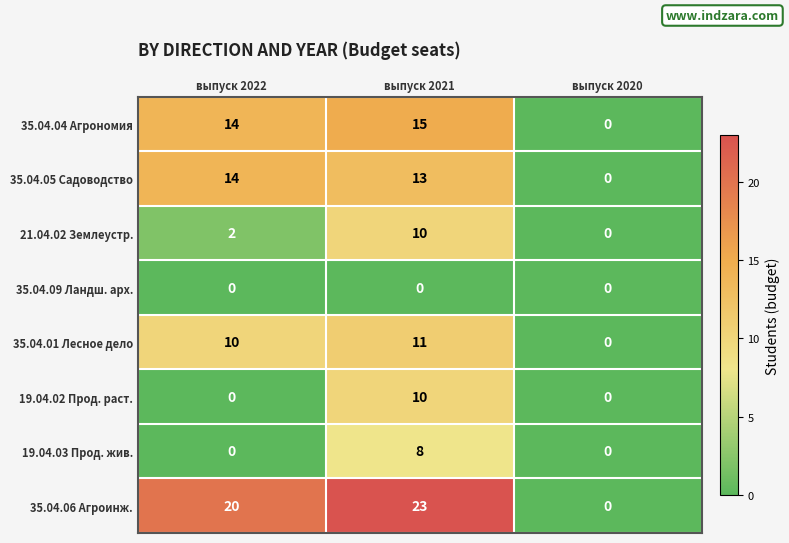

Reading left to right, transcribe all the data shown in this chart.

35.04.04 Агрономия: выпуск 2022=14	выпуск 2021=15	выпуск 2020=0
35.04.05 Садоводство: выпуск 2022=14	выпуск 2021=13	выпуск 2020=0
21.04.02 Землеустр.: выпуск 2022=2	выпуск 2021=10	выпуск 2020=0
35.04.09 Ландш. арх.: выпуск 2022=0	выпуск 2021=0	выпуск 2020=0
35.04.01 Лесное дело: выпуск 2022=10	выпуск 2021=11	выпуск 2020=0
19.04.02 Прод. раст.: выпуск 2022=0	выпуск 2021=10	выпуск 2020=0
19.04.03 Прод. жив.: выпуск 2022=0	выпуск 2021=8	выпуск 2020=0
35.04.06 Агроинж.: выпуск 2022=20	выпуск 2021=23	выпуск 2020=0